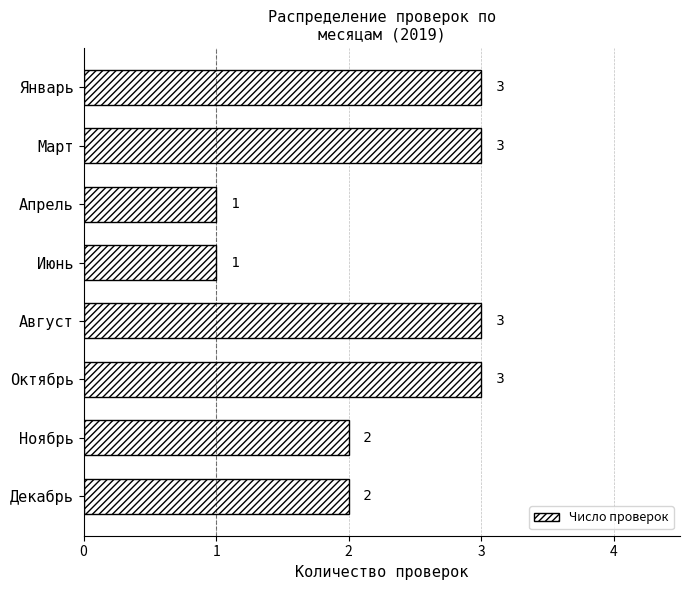

Reading top to bottom, extract all data points from this chart.

3	3	1	1	3	3	2	2